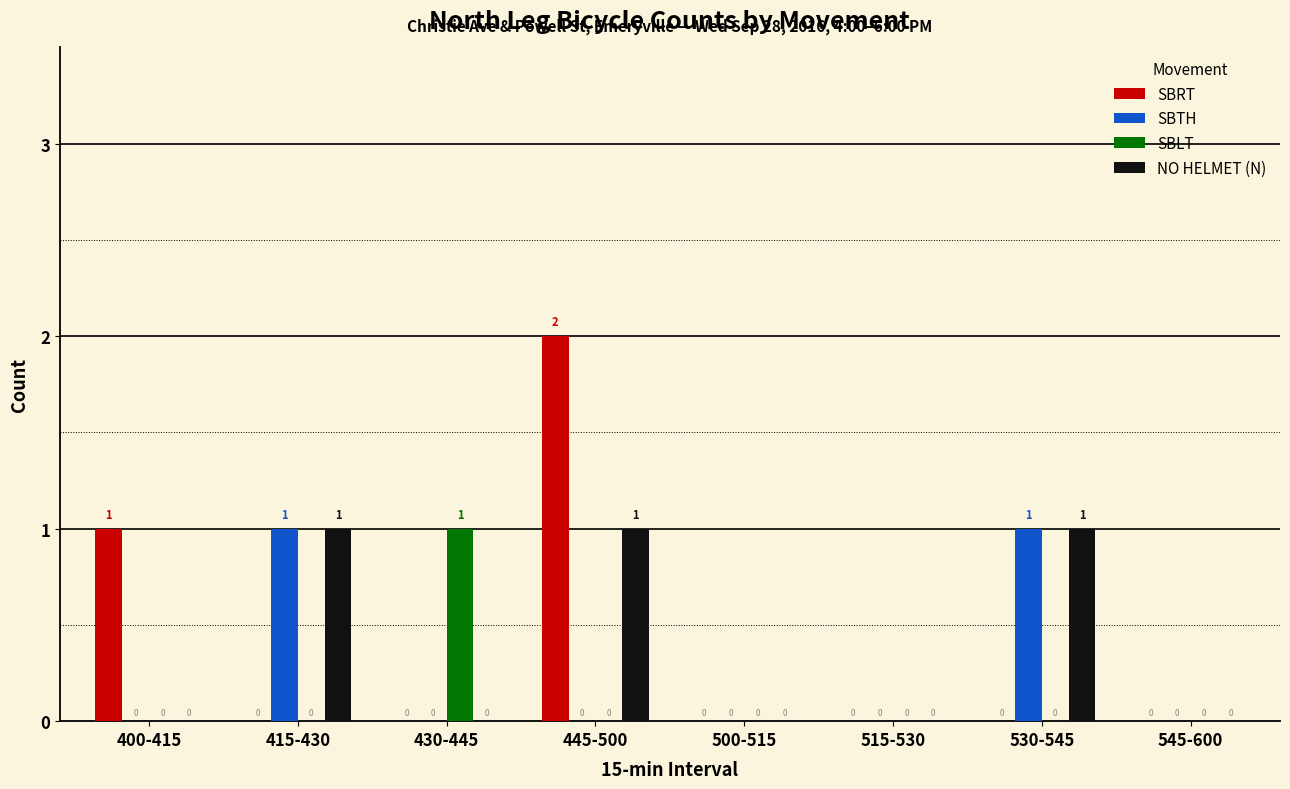

The NO HELMET (N) series shows 0 at 400-415. True or false?

True